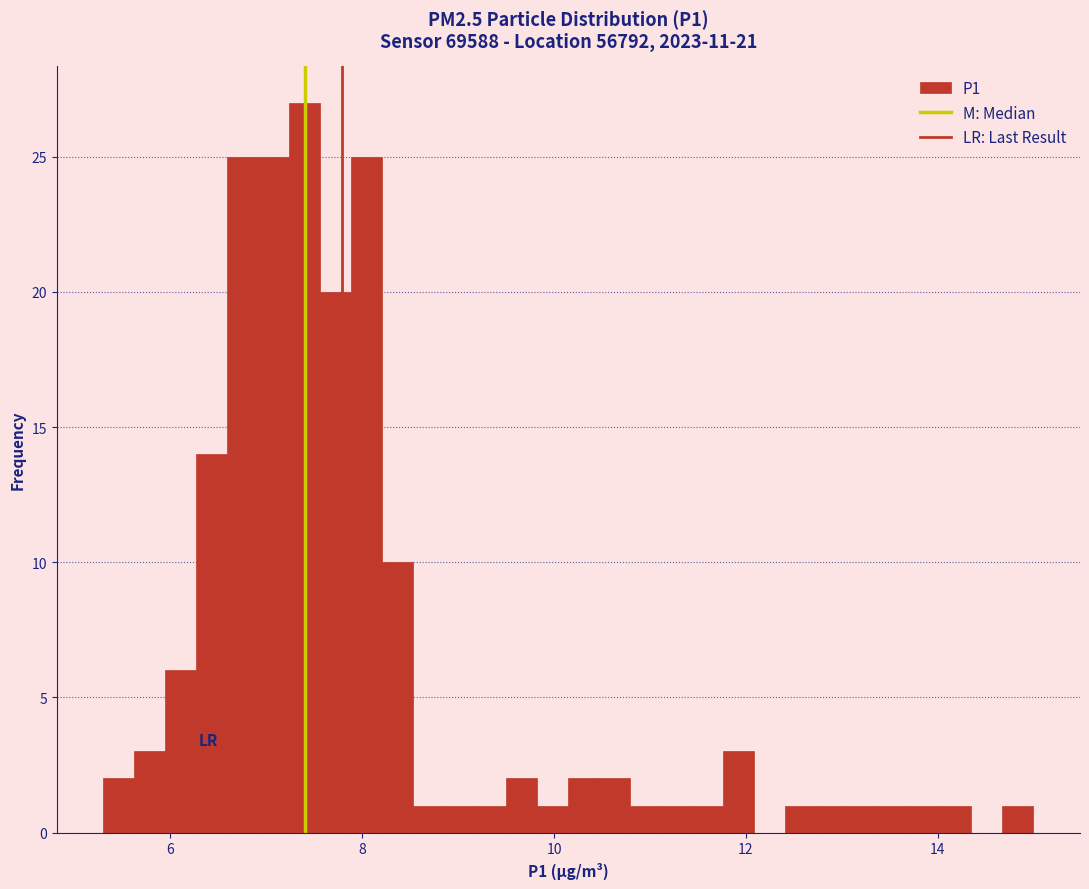

Around what value on the x-axis is the tallest bar? Give the approximate position of its centre, as read against the axis.

7.4